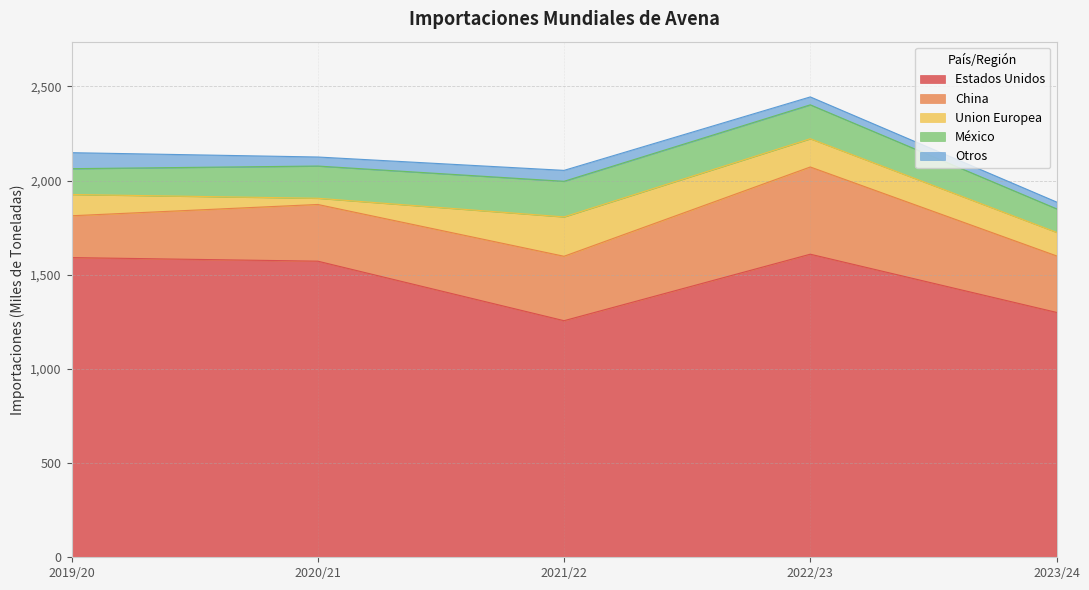

What position from the left is 2020/21?

2